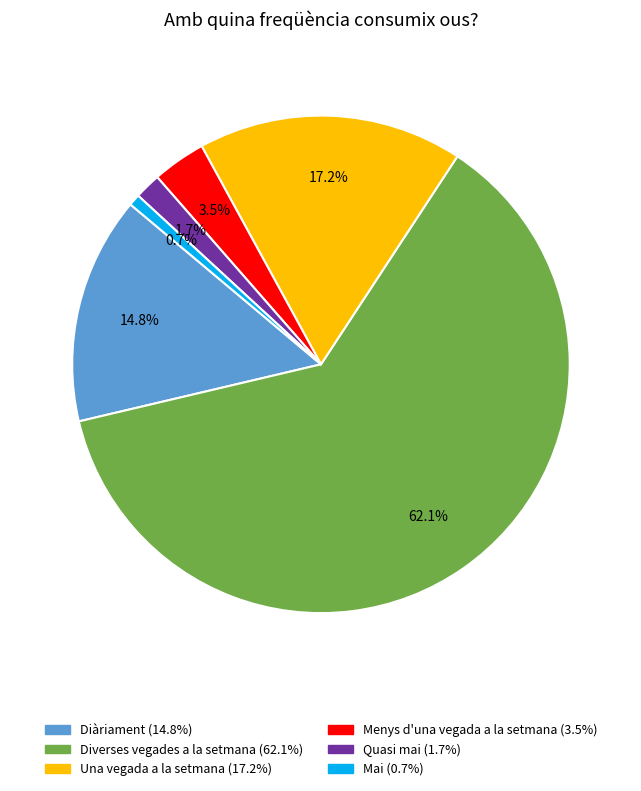

How much of the chart is everything except Menys d'una vegada a la setmana?

96.5%